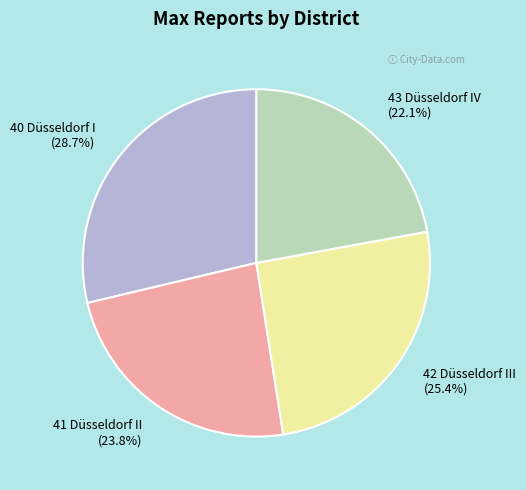

Does any single category account for the majority?

No